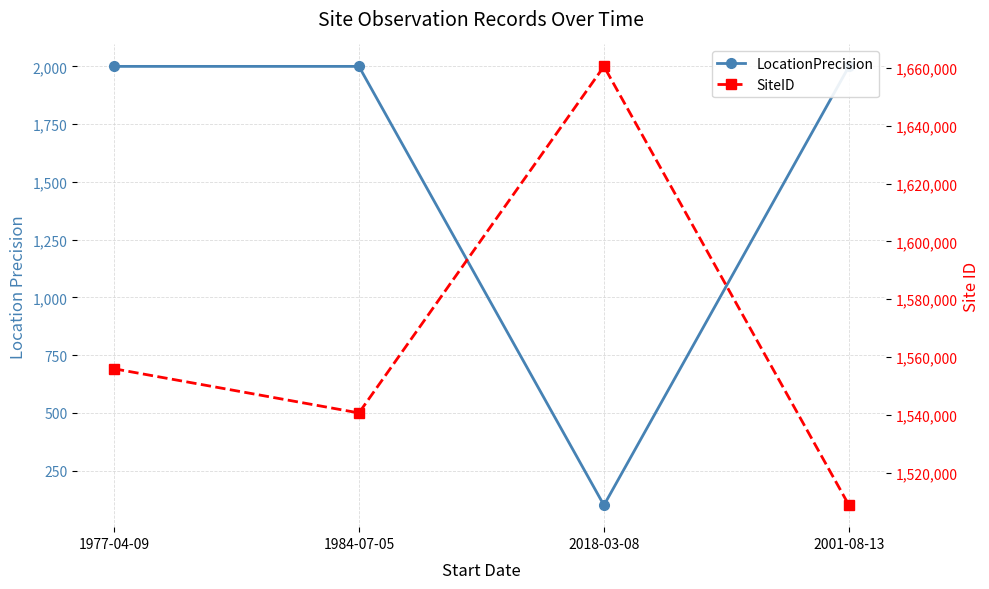

What is the label of the 4th point from the left?

2001-08-13